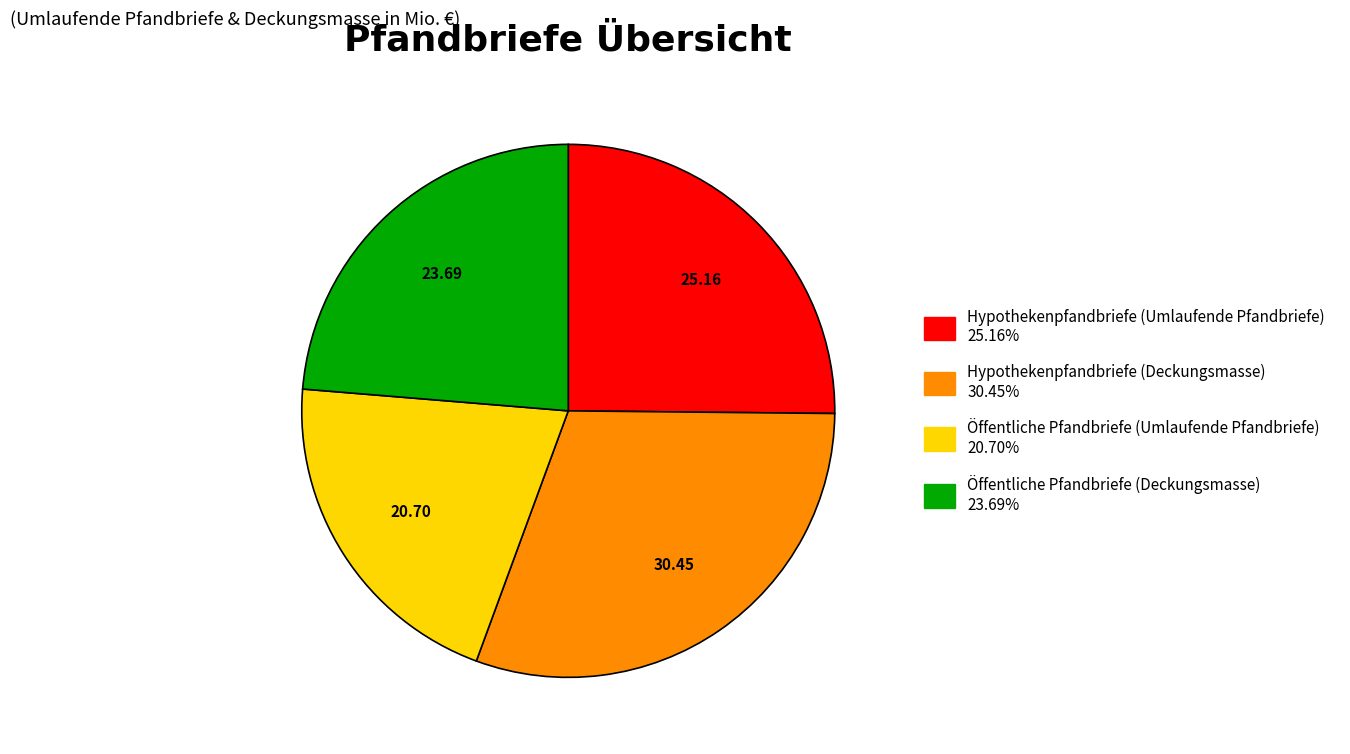

The Hypothekenpfandbriefe (Deckungsmasse) slice represents 36% of the pie. True or false?

False